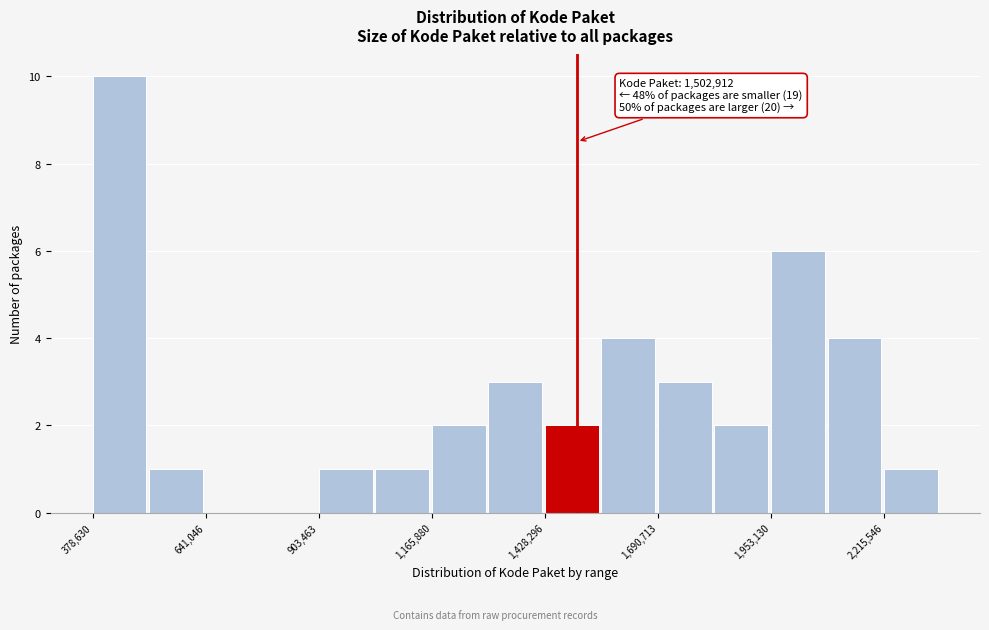

Read against the x-axis, roughly where is the centre of the tallest bar?

450000